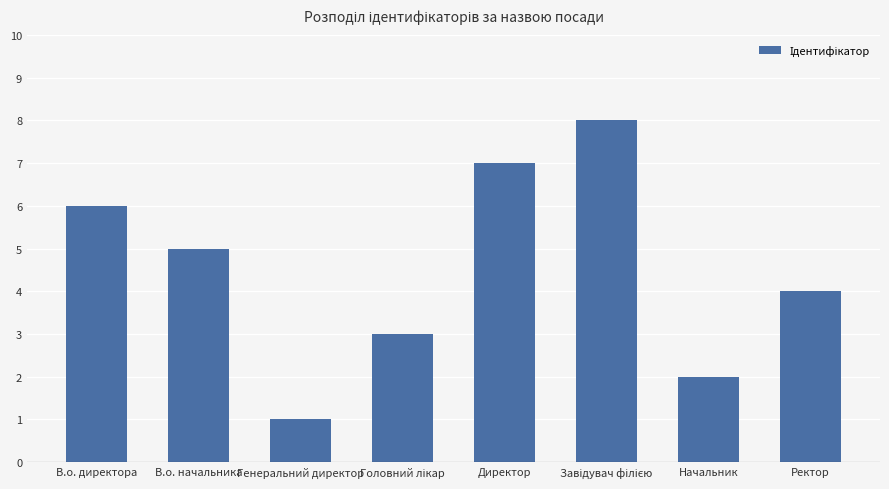

The chart shows a value of 6 at В.о. директора. True or false?

True